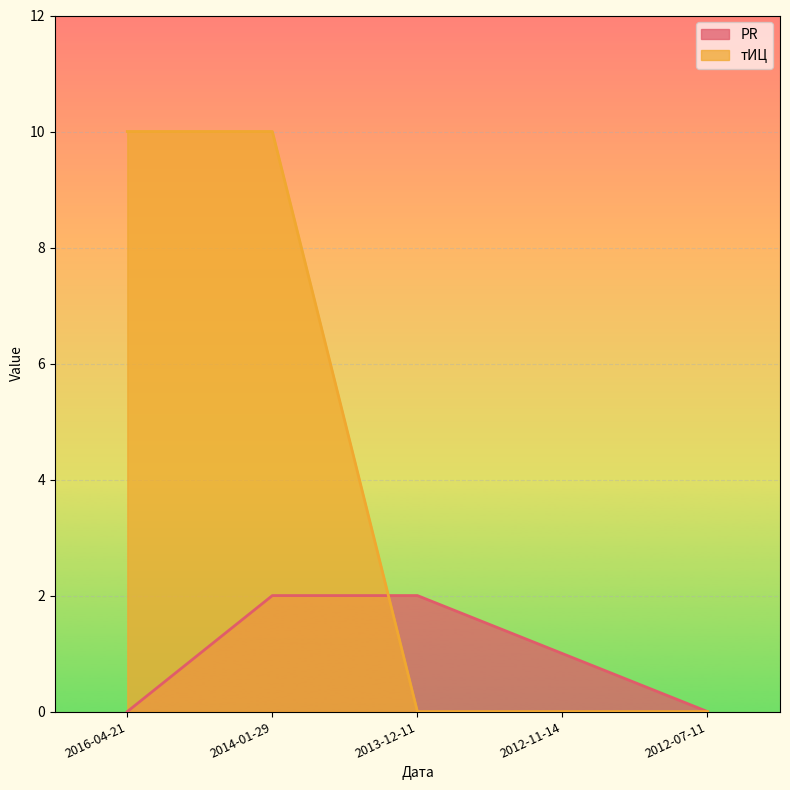

At which category does the chart reach its minimum across all series?

2016-04-21